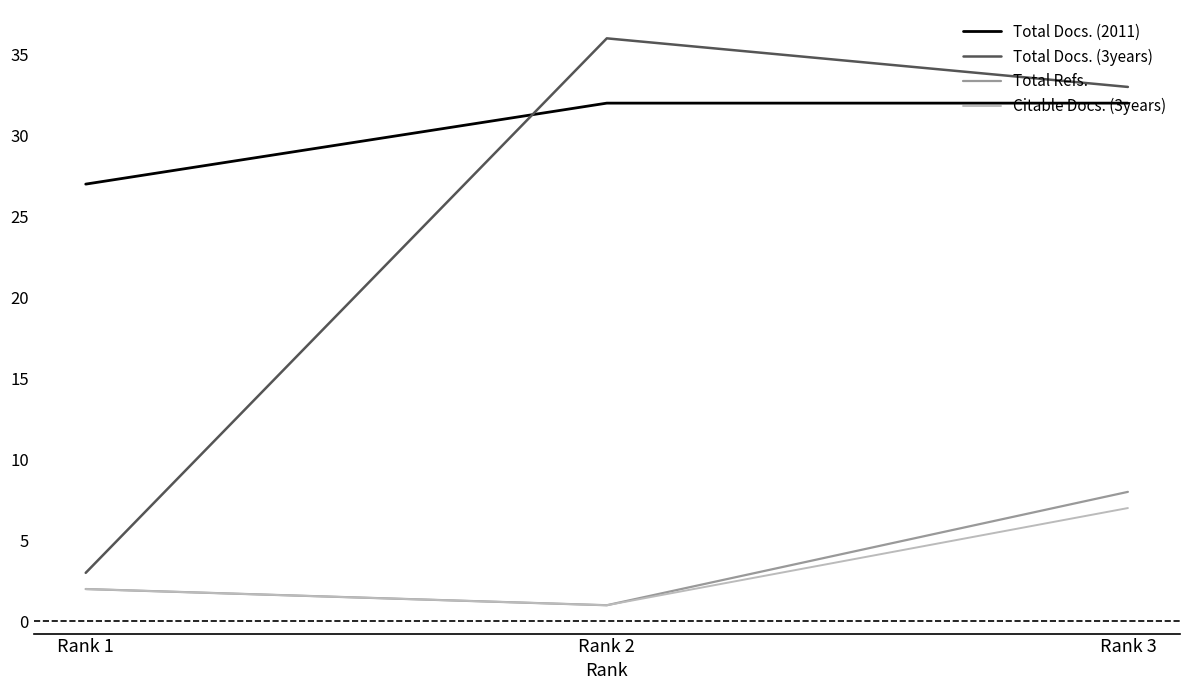

What are all the series names shown in the legend?

Total Docs. (2011), Total Docs. (3years), Total Refs., Citable Docs. (3years)